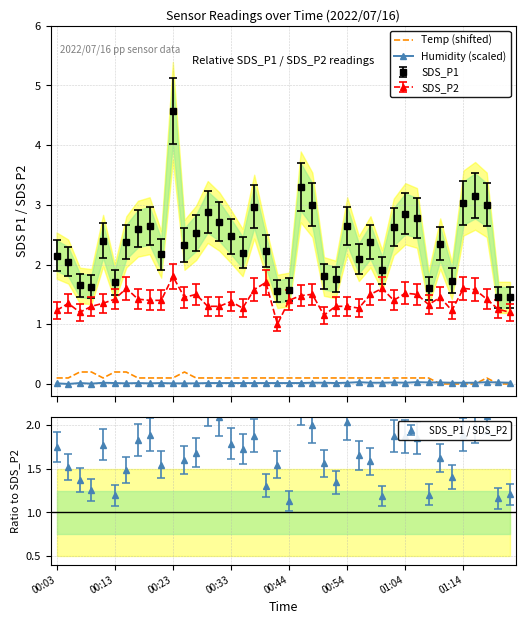

What is the value of the Temp (shifted) point at the 27th from the left?

0.1